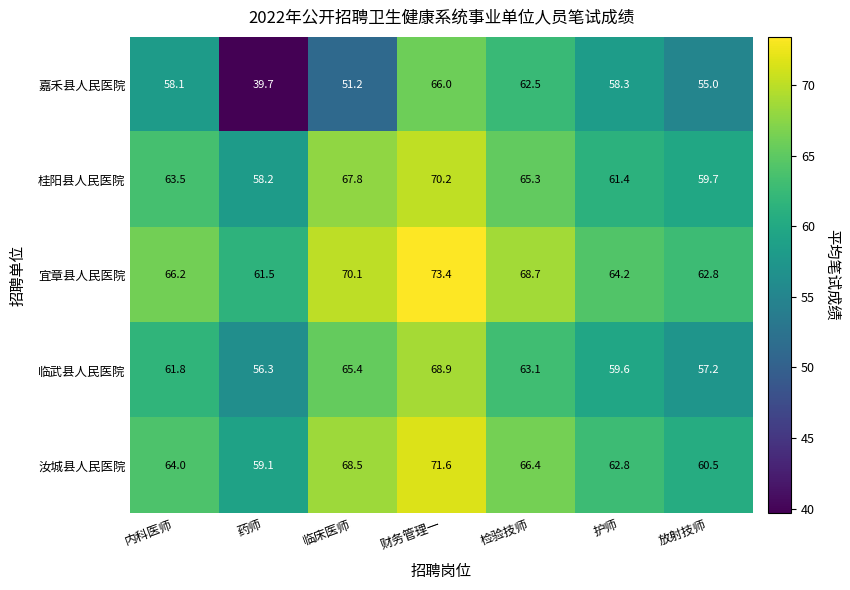

What is the difference between the second highest and second lowest values in the 嘉禾县人民医院 series?

11.3